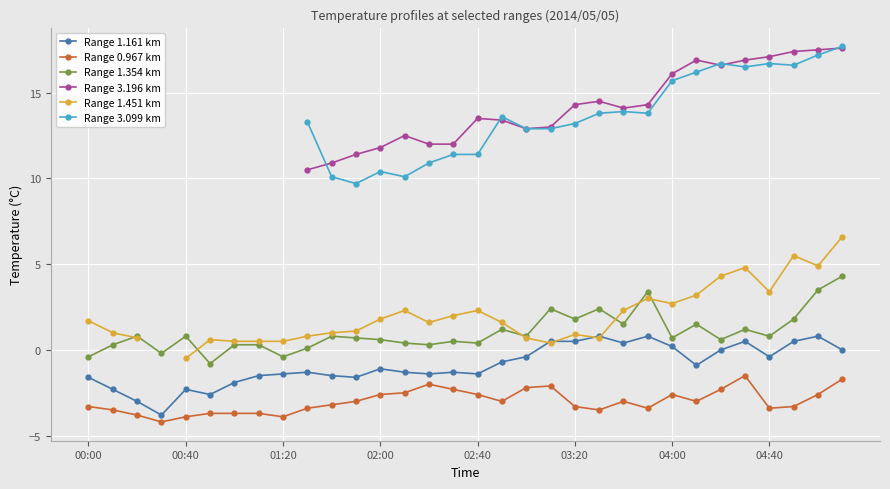

True or false: Range 1.161 km and Range 1.354 km intersect in this chart.

False